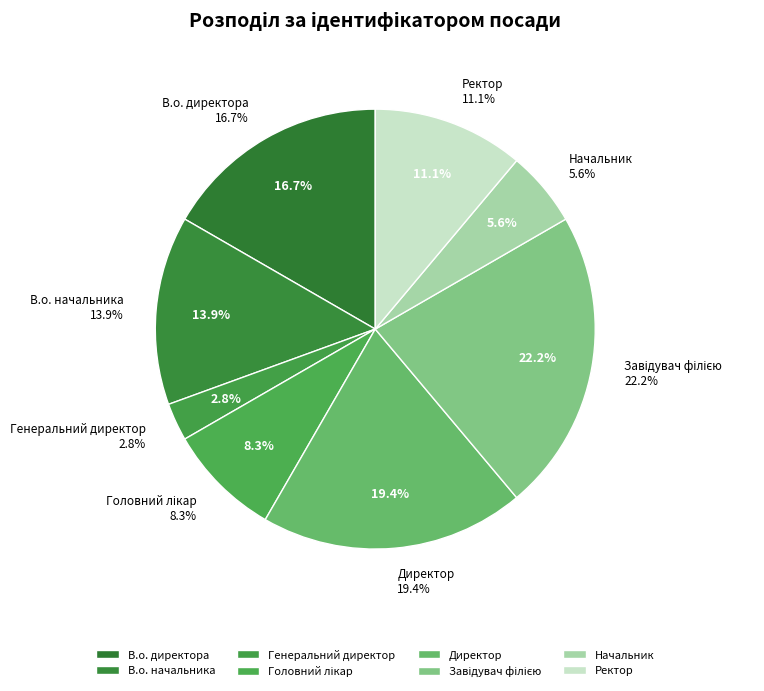

Which category has the biggest portion of the pie?

Завідувач філією